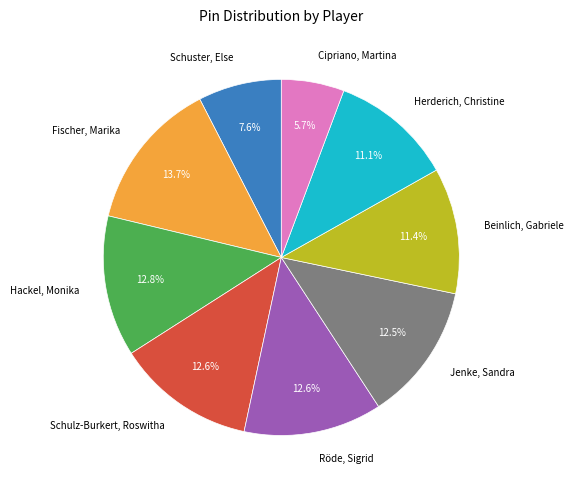

Does Schuster, Else represent more than half of the total?

No